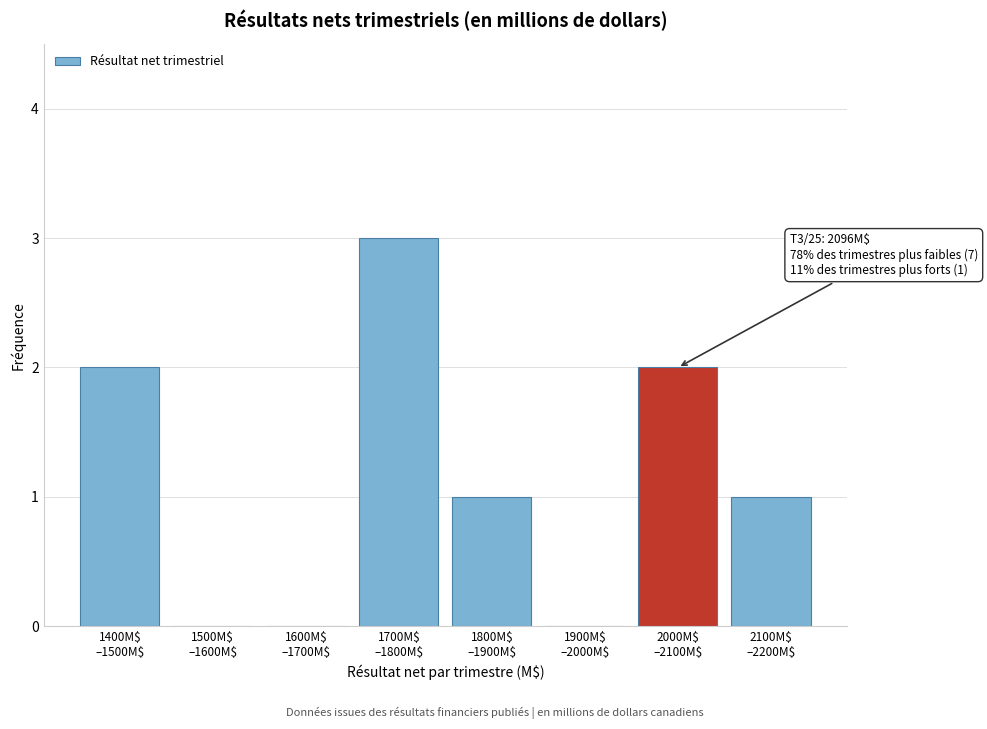

What is the maximum value shown in the chart?

3